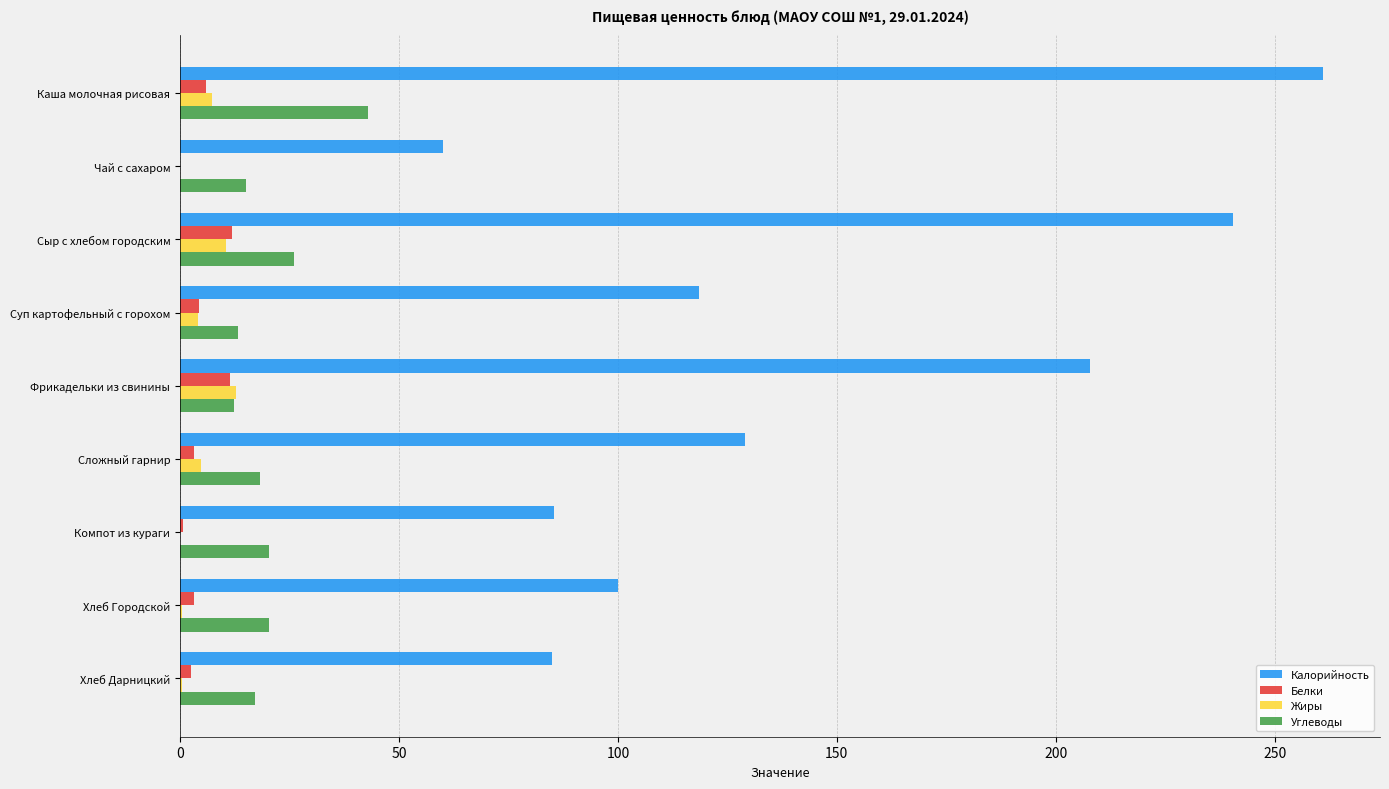

The Углеводы series shows 15.0 at Чай с сахаром. True or false?

True